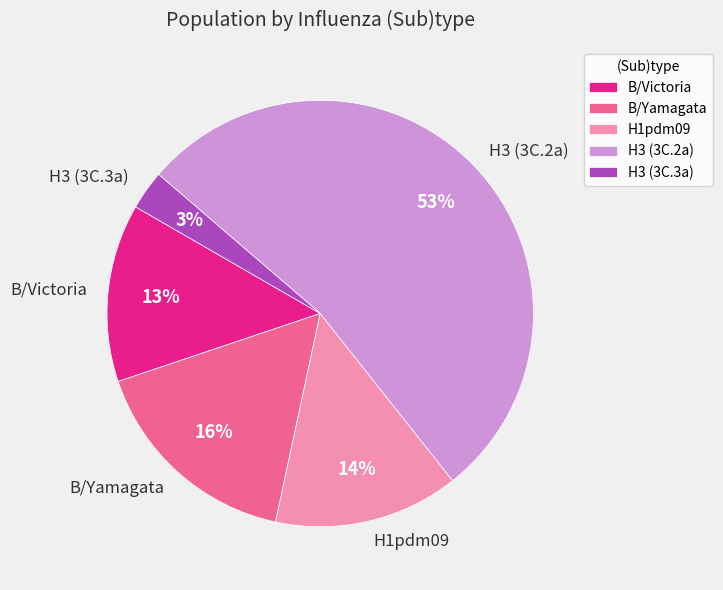

To the nearest percent, what is the average slice percentage?

20%